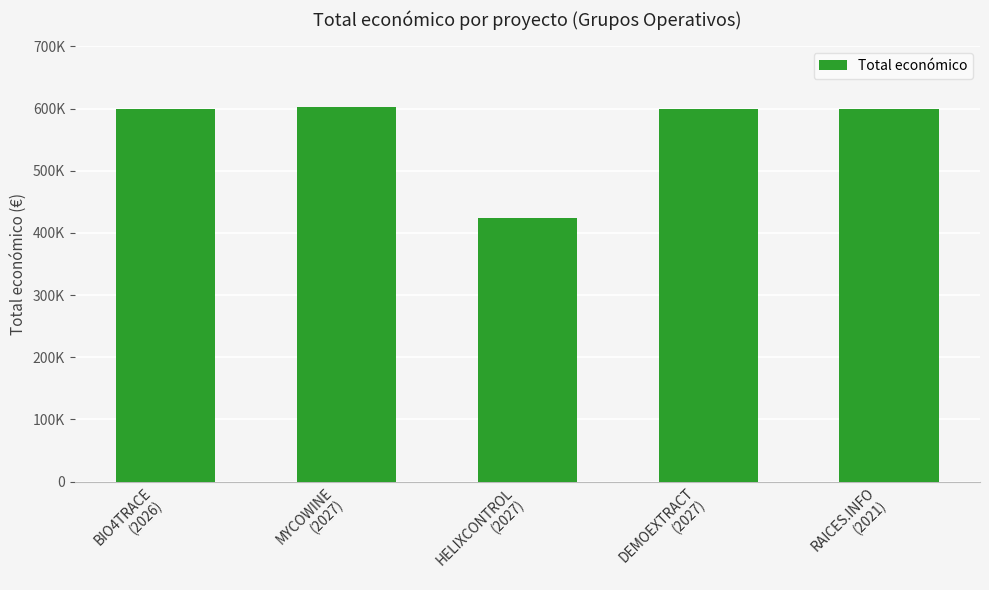

Reading left to right, transcribe all the data shown in this chart.

BIO4TRACE
(2026)=599262.0	MYCOWINE
(2027)=602295.4	HELIXCONTROL
(2027)=424720.0	DEMOEXTRACT
(2027)=600043.0	RAICES.INFO
(2021)=599605.0